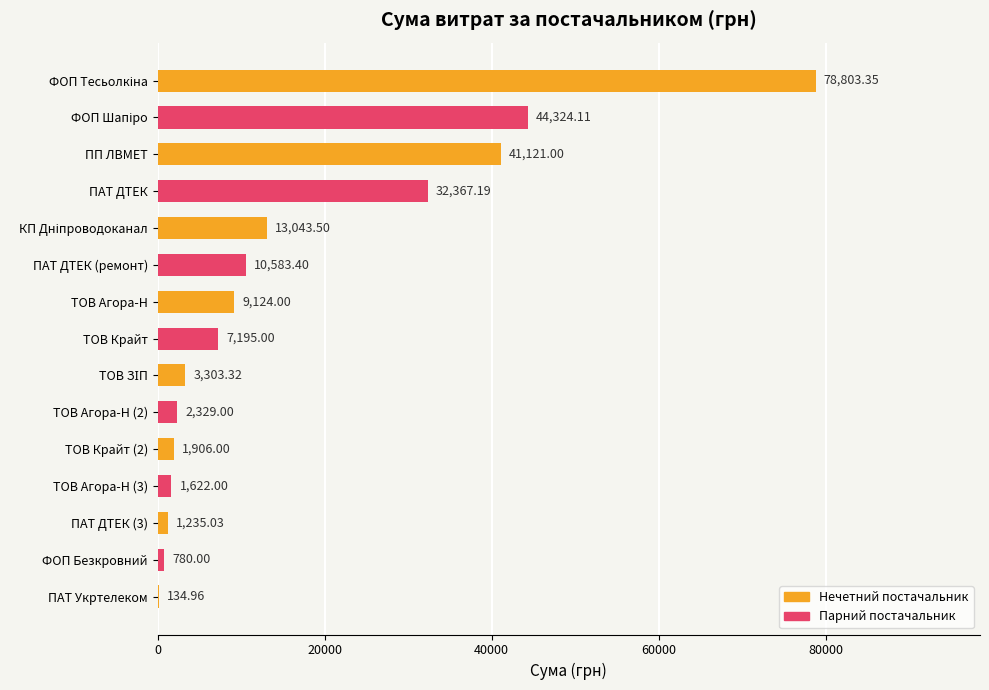

What is the change in value from ПП ЛВМЕТ to ФОП Безкровний?

-40341.0